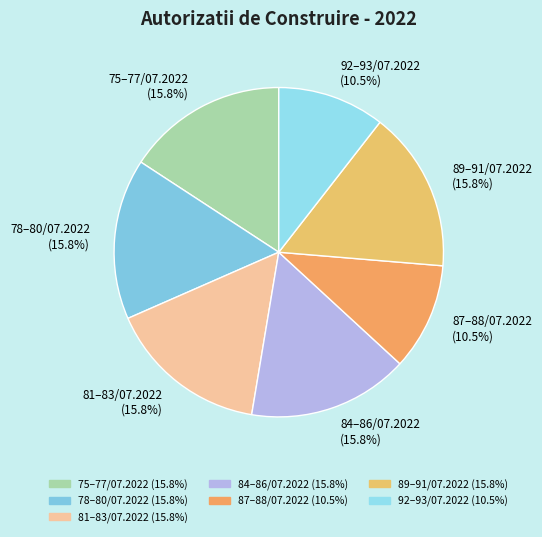

What portion of the pie excludes 84–86/07.2022 (15.8%)?

84.2%